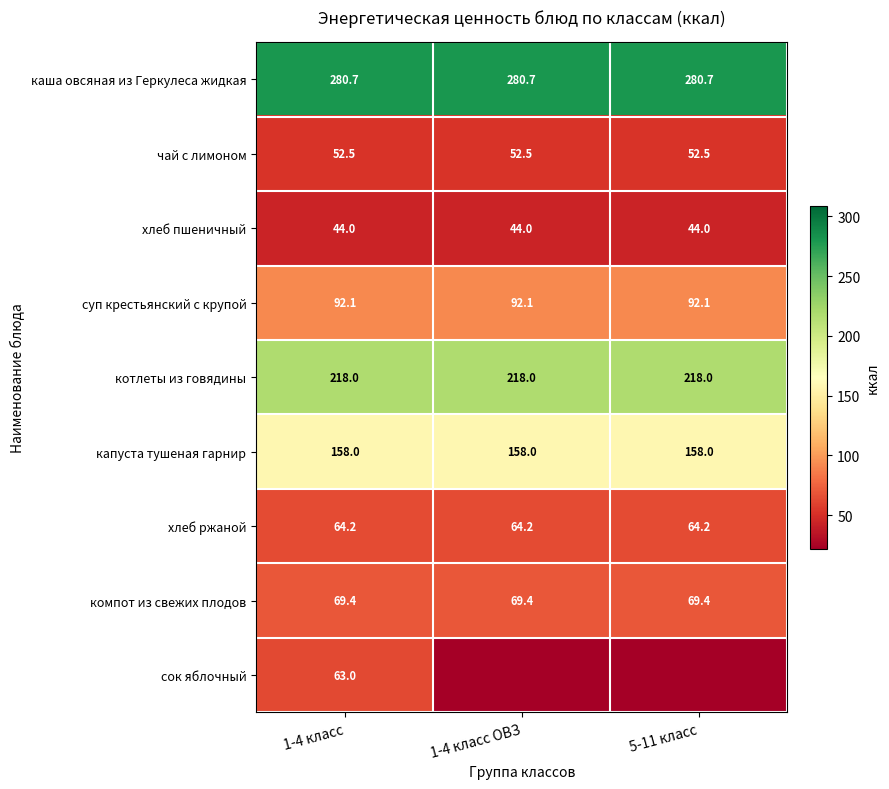

At 1-4 класс, list the series in order from largest to smallest.

каша овсяная из Геркулеса жидкая, котлеты из говядины, капуста тушеная гарнир, суп крестьянский с крупой, компот из свежих плодов, хлеб ржаной, сок яблочный, чай с лимоном, хлеб пшеничный